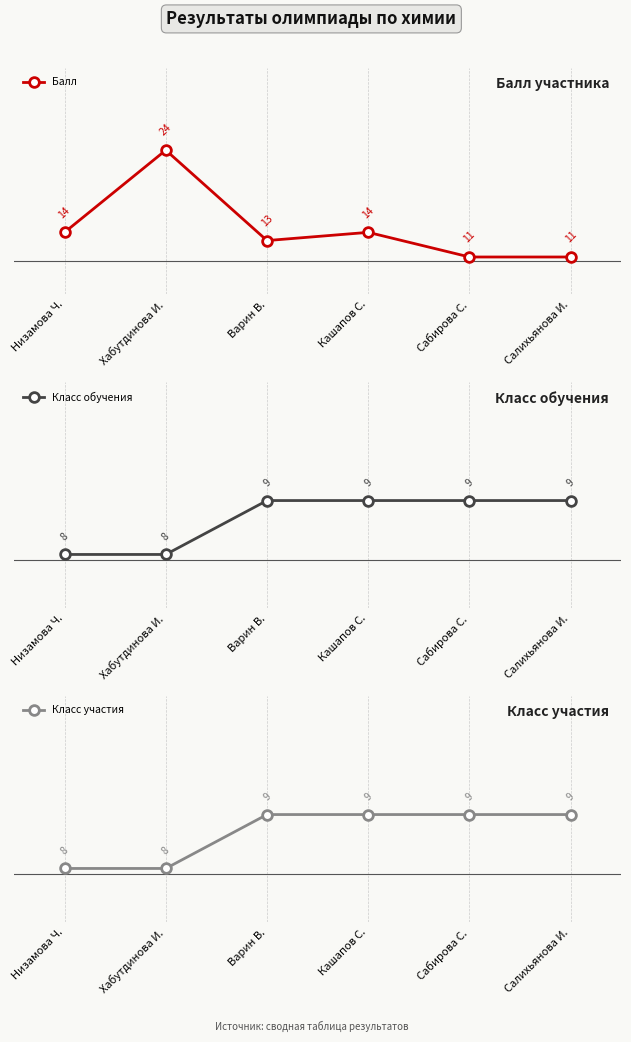

True or false: Класс участия has a value of 16 at Варин В..

False